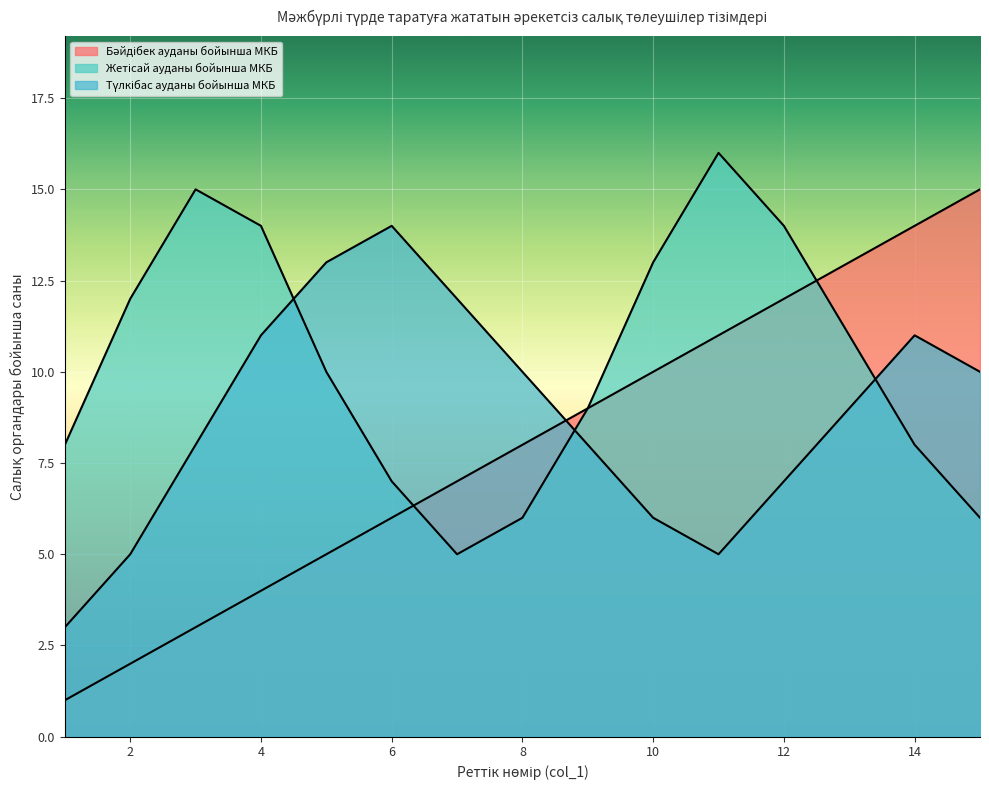

What is the value of the Бәйдібек ауданы бойынша МКБ point at the 3rd from the left?

3